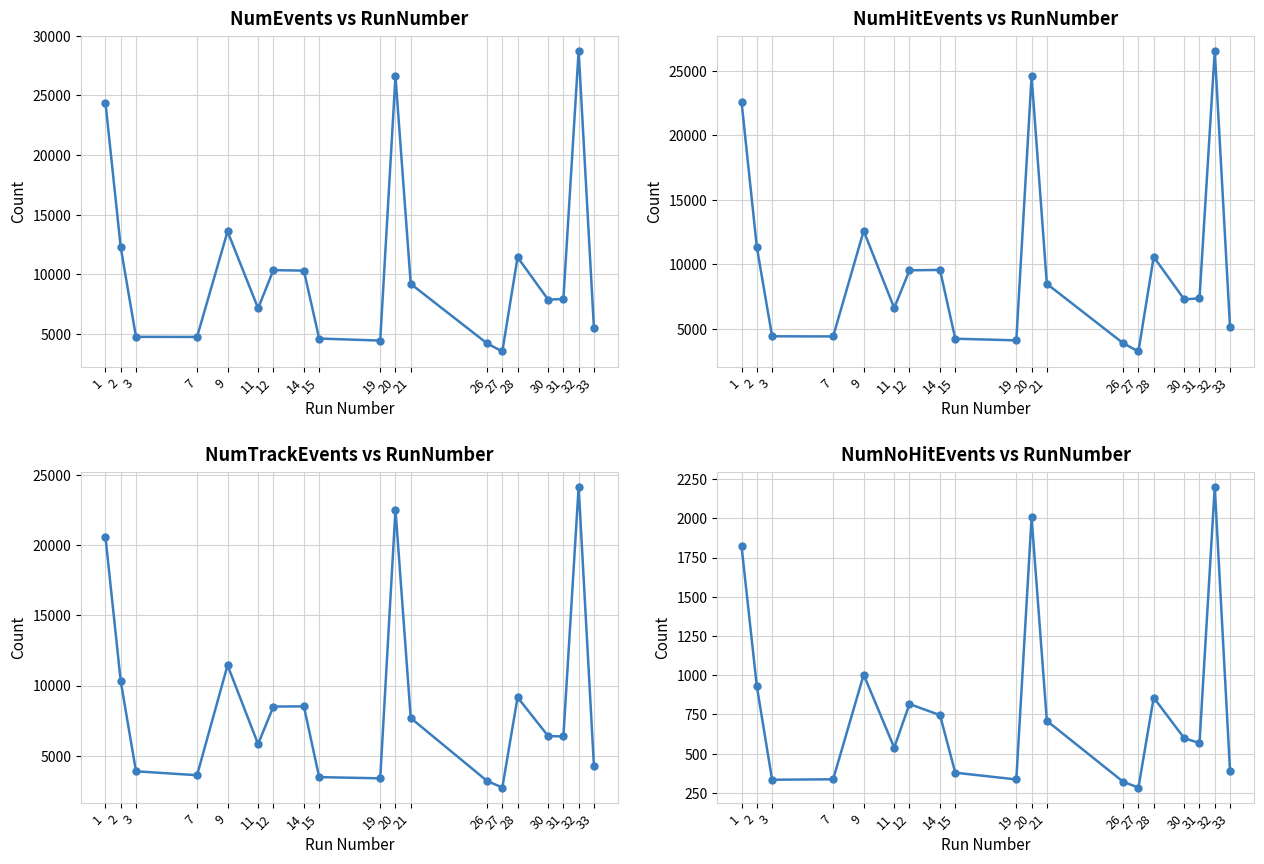

How many series are shown in this chart?

4